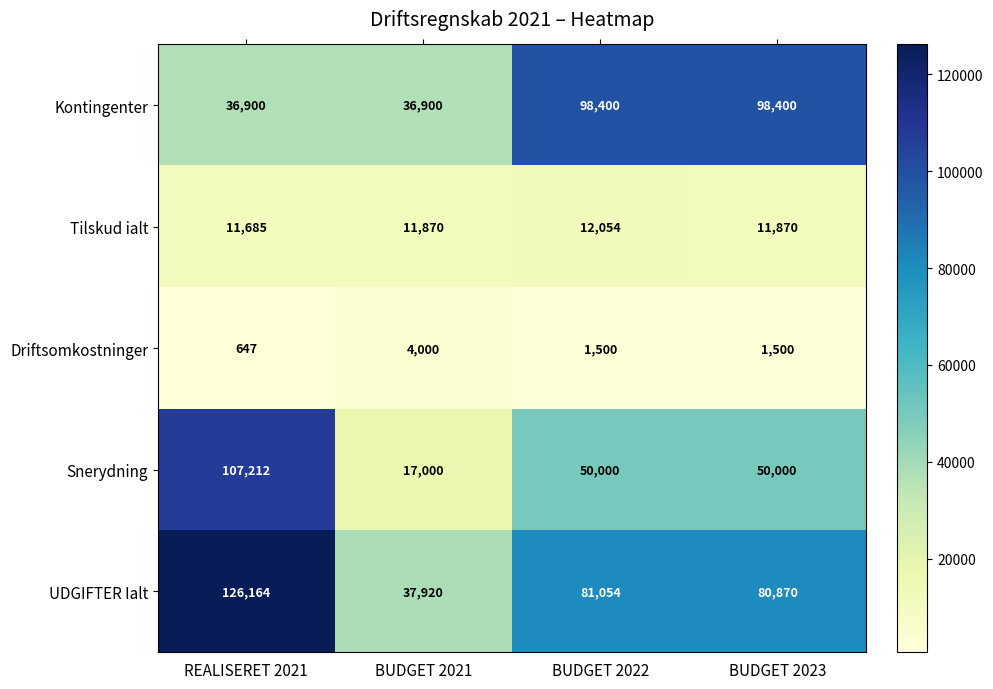

The Snerydning series shows 50000 at BUDGET 2022. True or false?

True